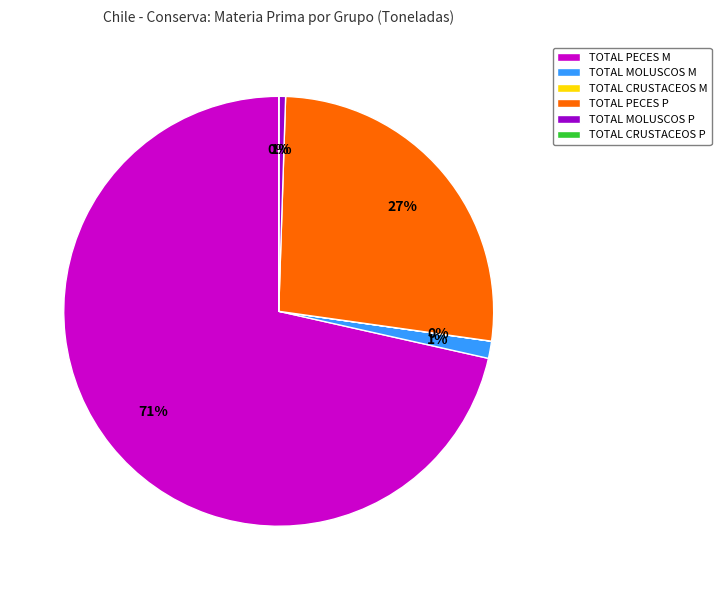

True or false: TOTAL PECES M accounts for 62% of the total.

False